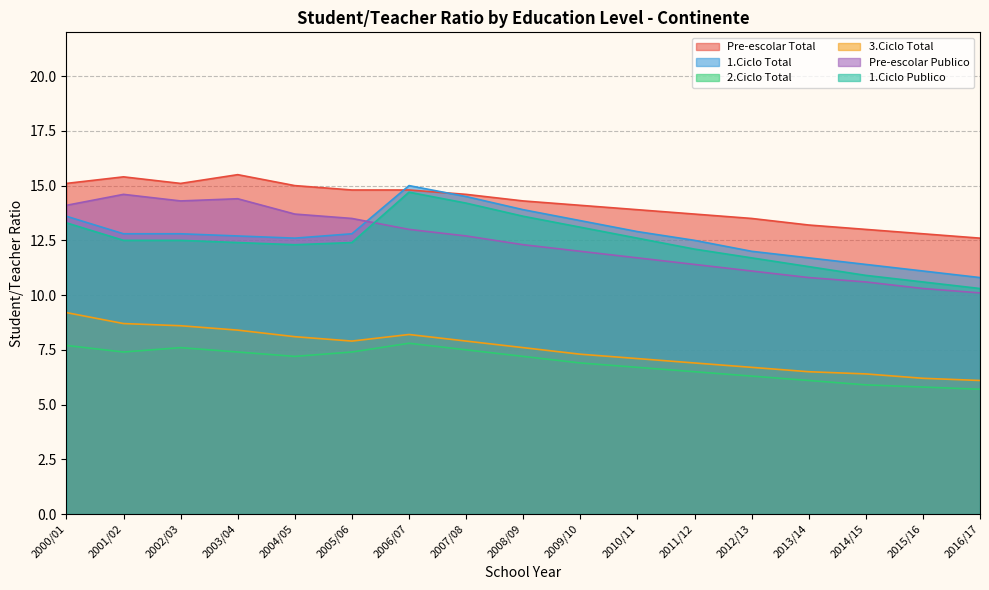

Does the chart have visible grid lines?

Yes